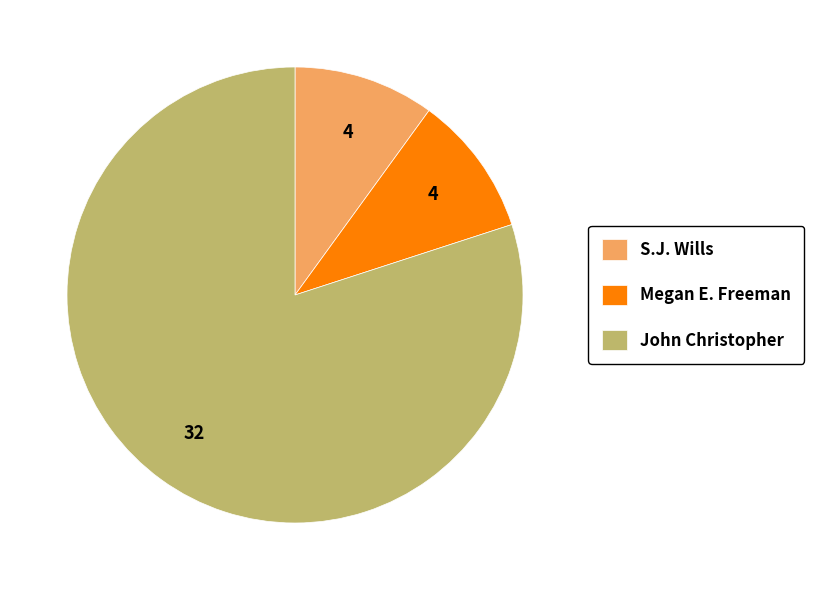

Between John Christopher and Megan E. Freeman, which is larger?

John Christopher